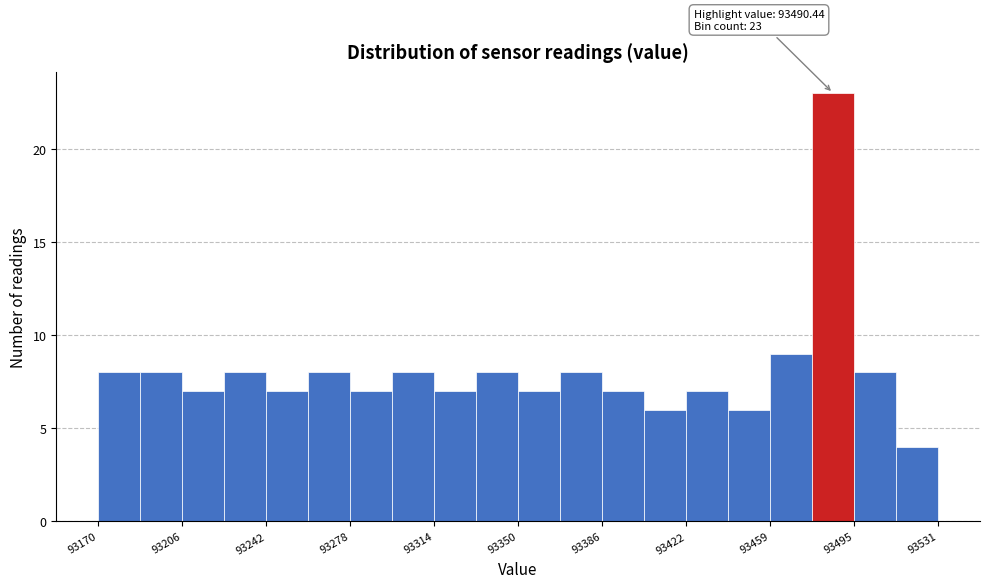

Read against the x-axis, roughly where is the centre of the tallest bar?

93485